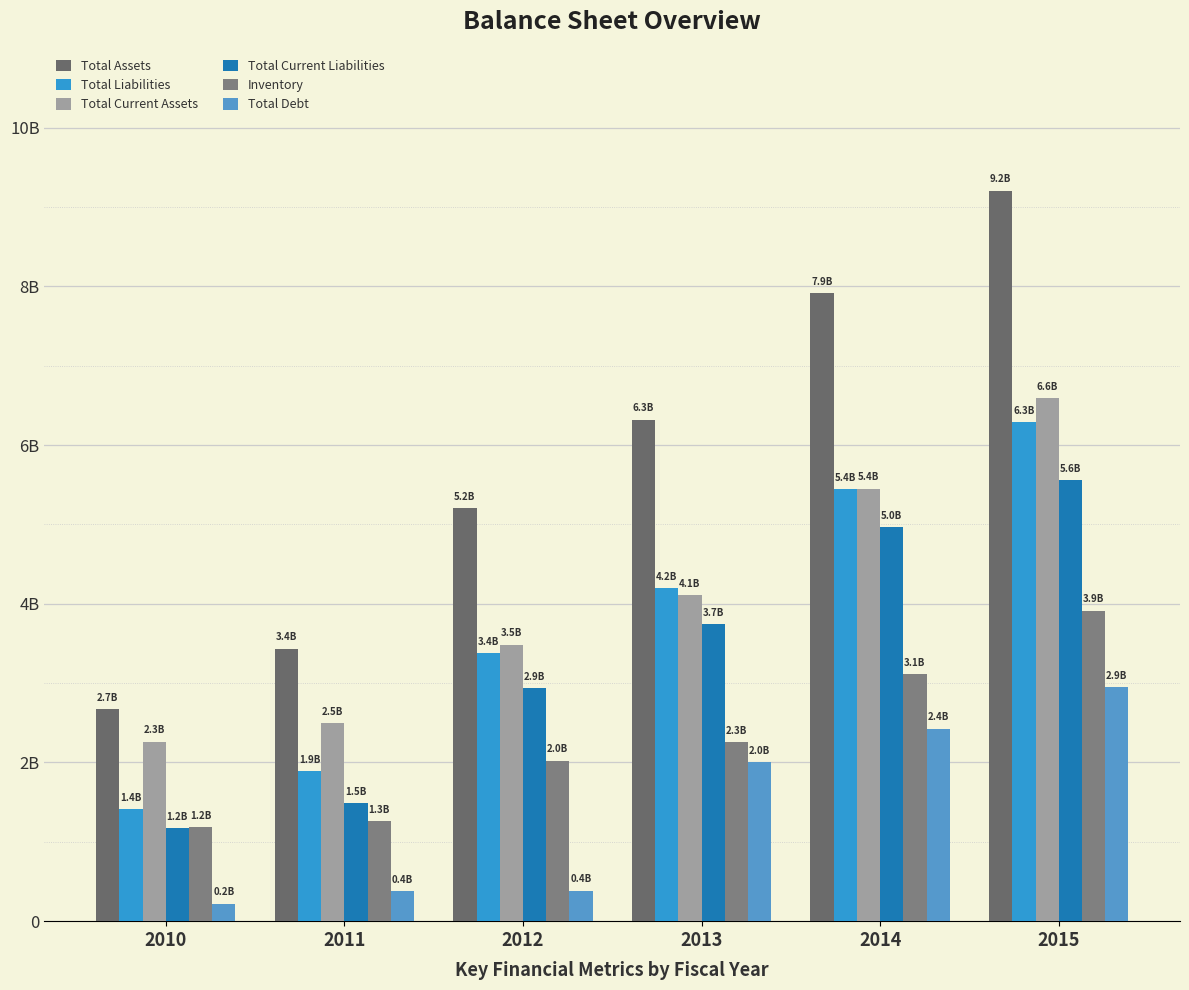

Which series changed the most between 2010 and 2015?

Total Assets